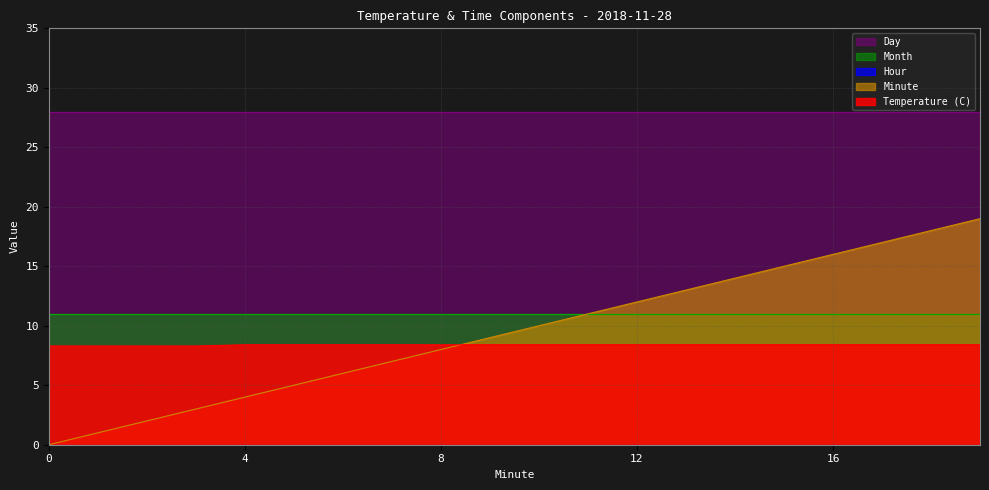

What is the sum of all Temperature (C) values?

167.6